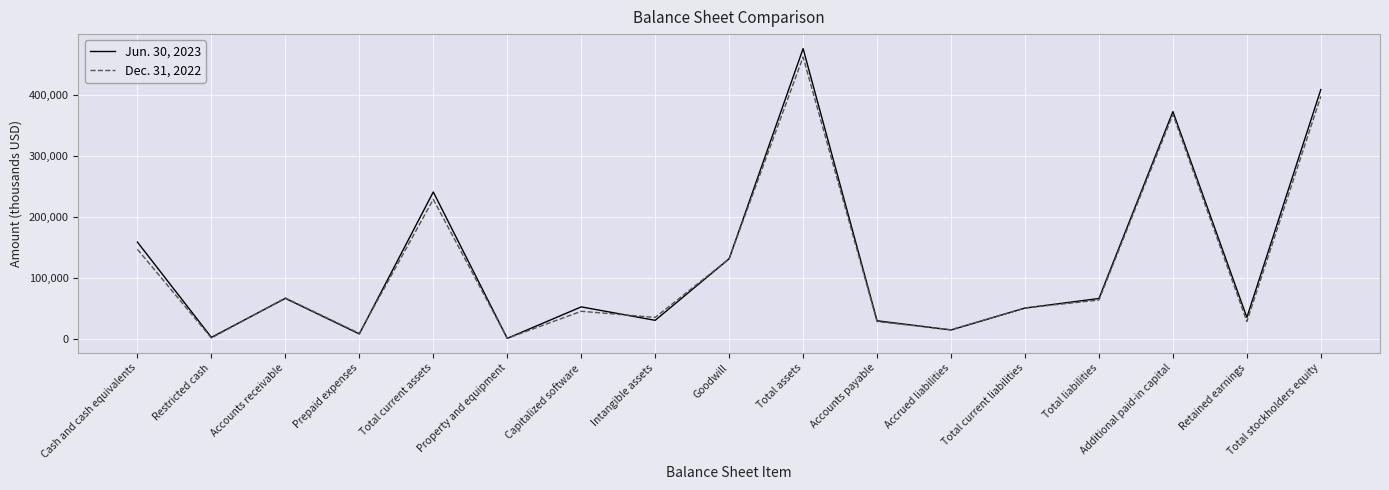

Between Cash and cash equivalents and Capitalized software, which series saw the biggest shift?

Jun. 30, 2023